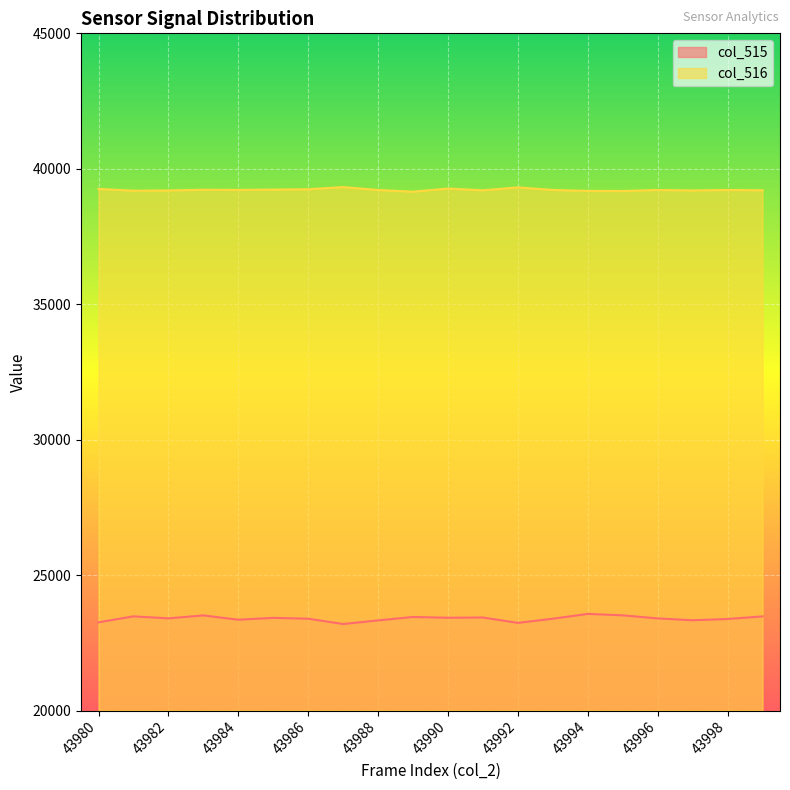

What is the total value across all series at 43986?

62637